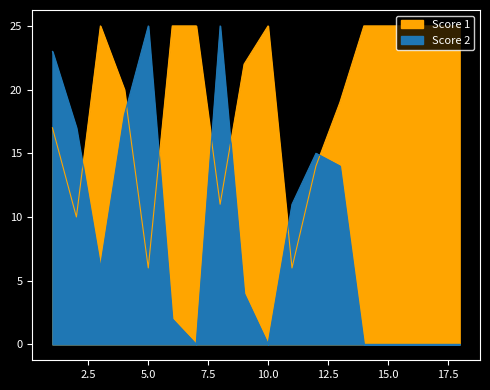

Is it true that Score 2 equals -15 at 14?

False